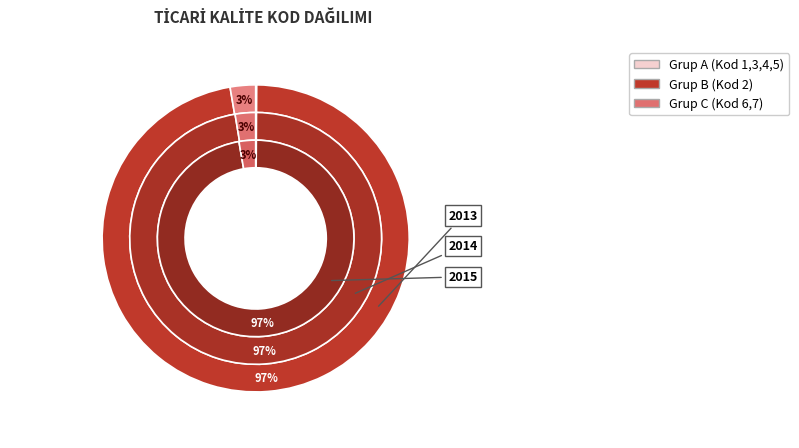

Does Kod 7 represent more than half of the total?

No